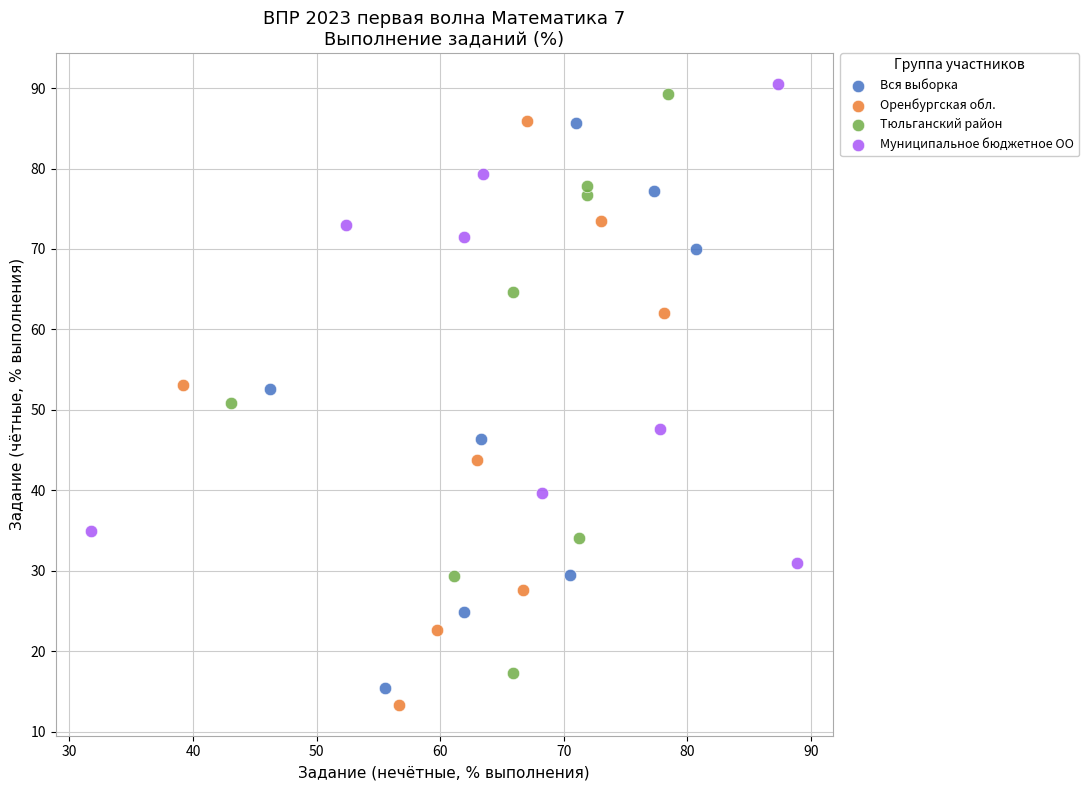

Which series reaches the maximum Y coordinate?

Муниципальное бюджетное ОО